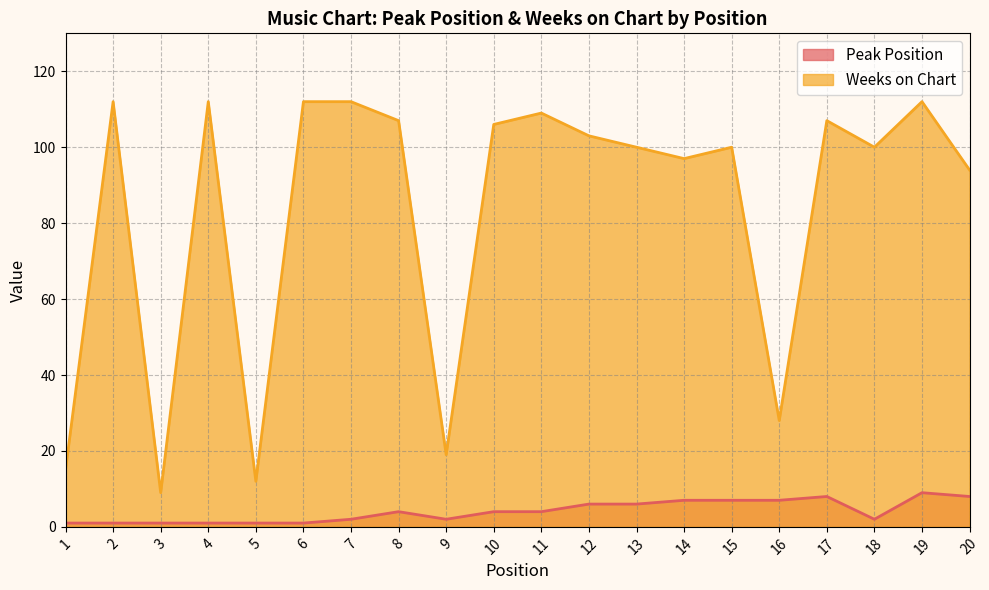

At which category is the sum across all series the highest?

19